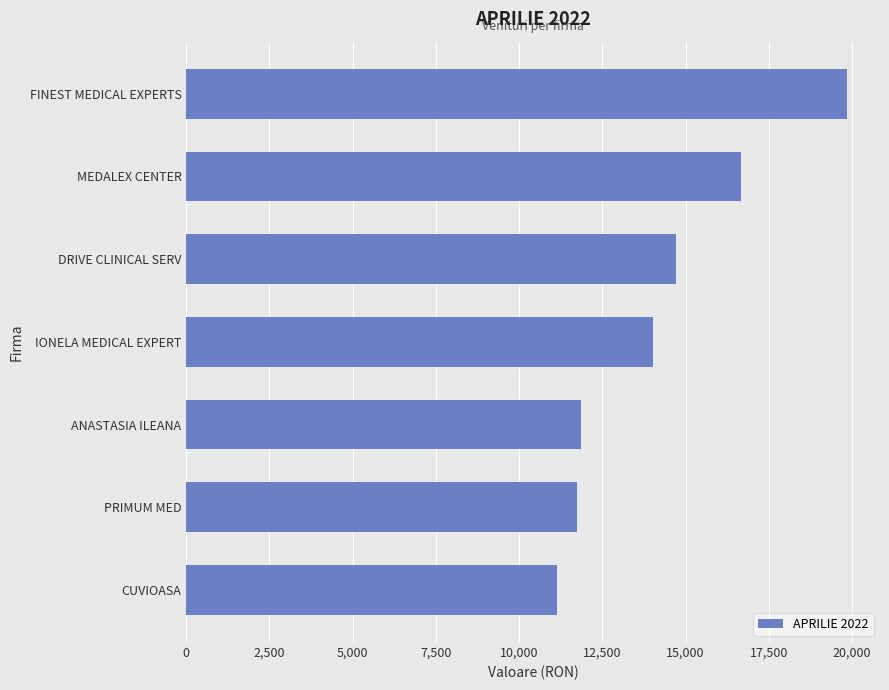

What is the approximate value at CUVIOASA?

11150.1